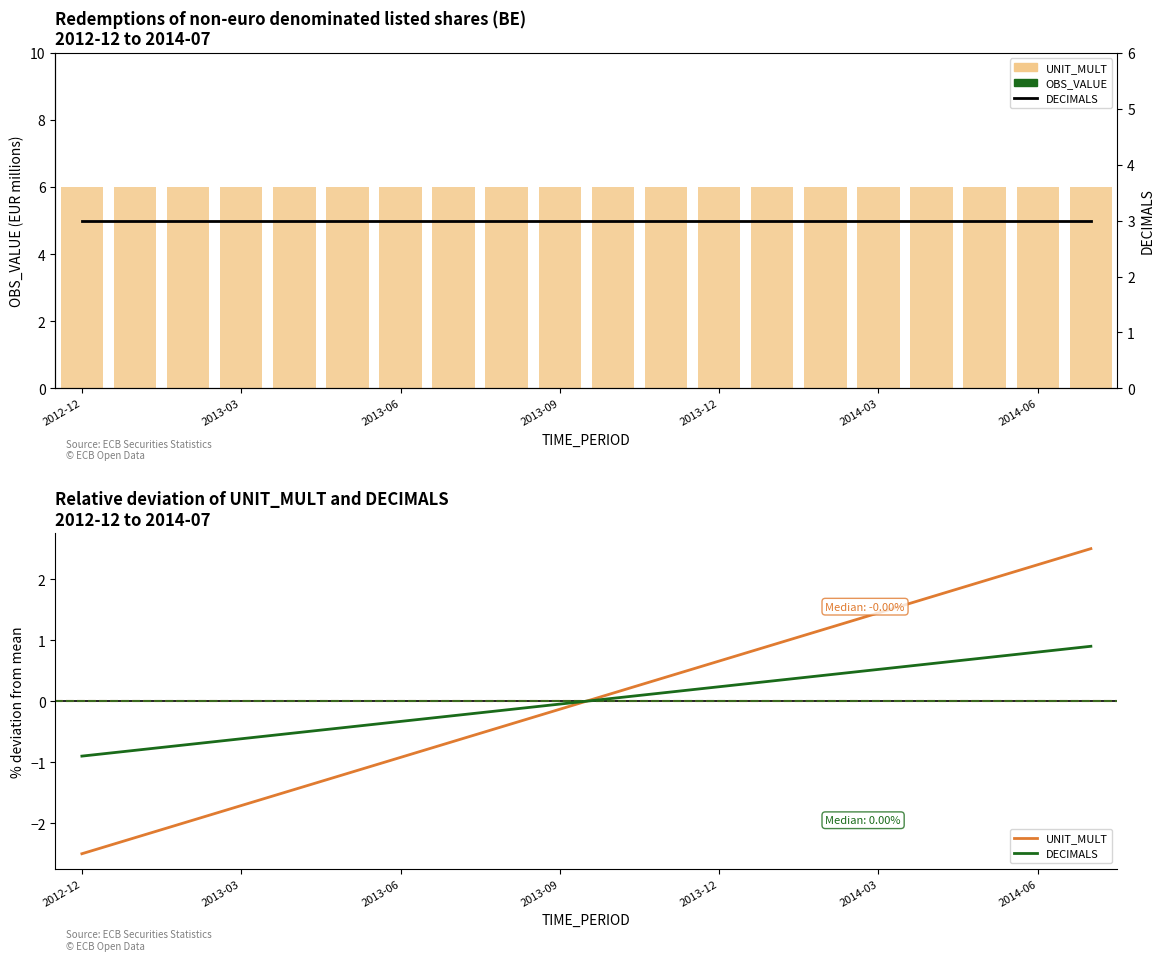

Between 8 and 14, which series saw the biggest shift?

UNIT_MULT